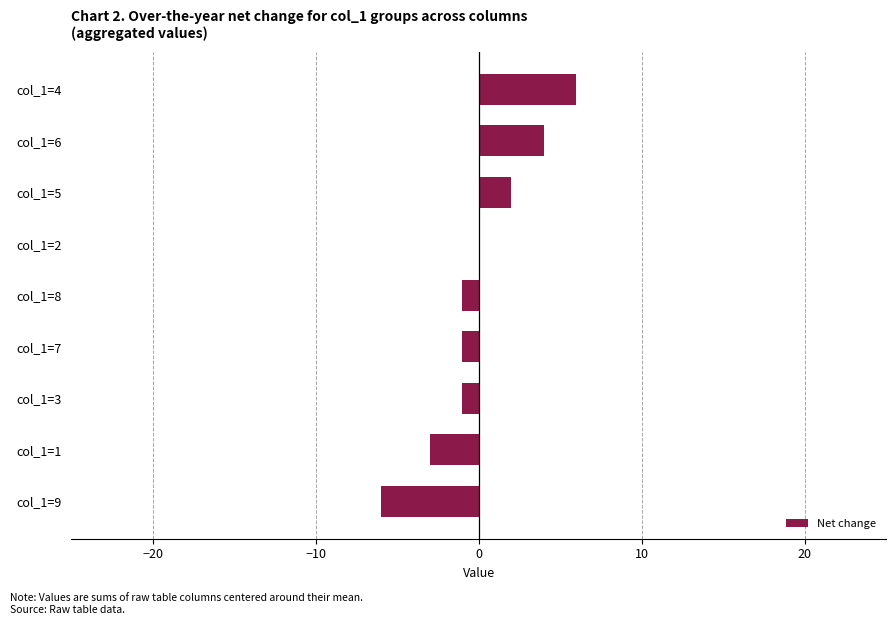

Are the bars horizontal?

Yes